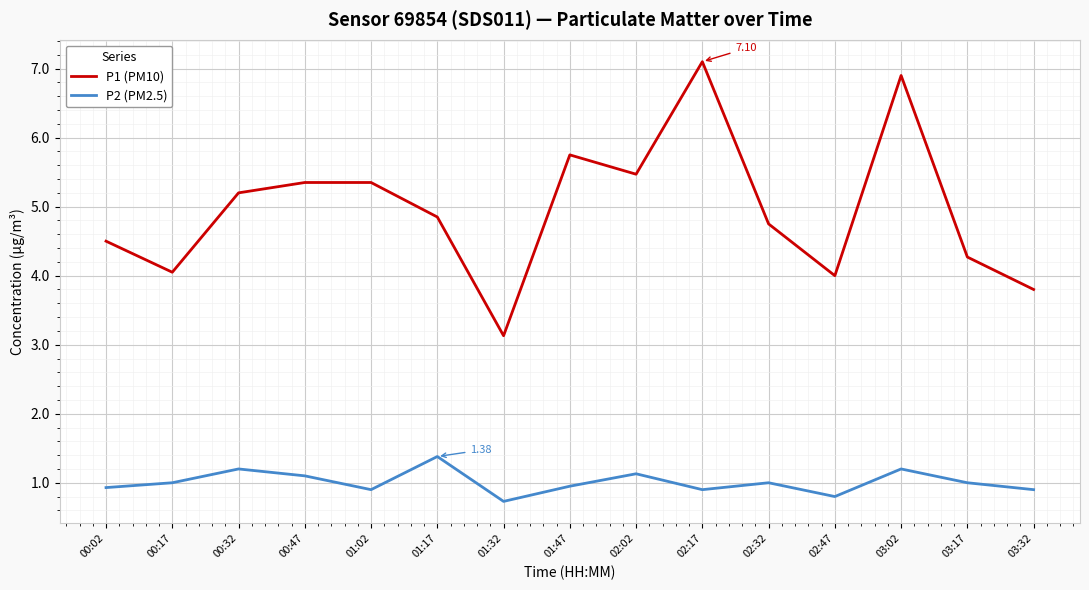

Is the value of P1 (PM10) at 03:32 greater than the value of P2 (PM2.5) at 02:47?

Yes